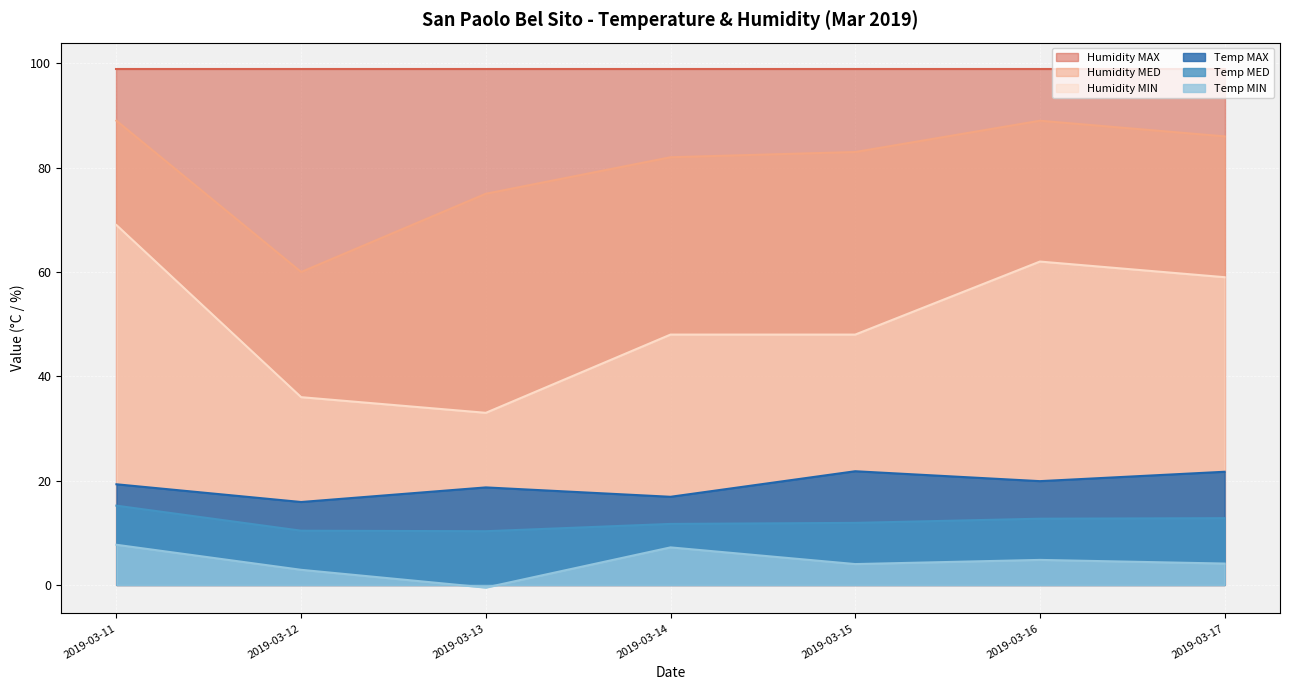

What is the difference between the maximum and minimum values in the Humidity MED series?

29.0